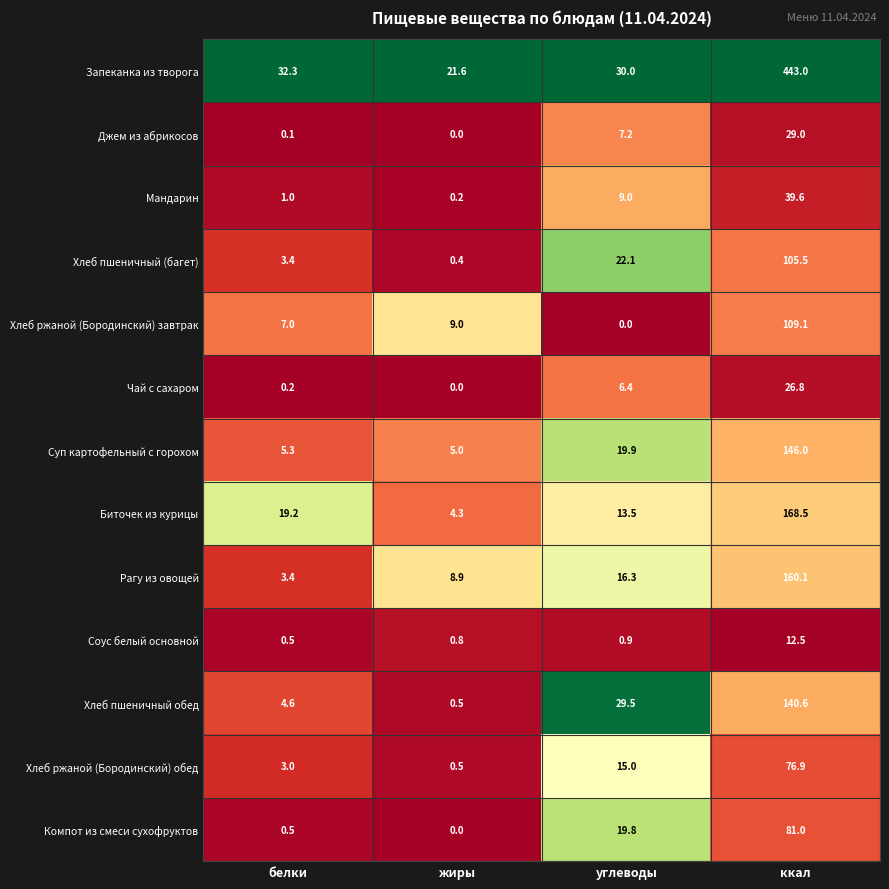

True or false: Компот из смеси сухофруктов has a value of 52.2 at ккал.

False